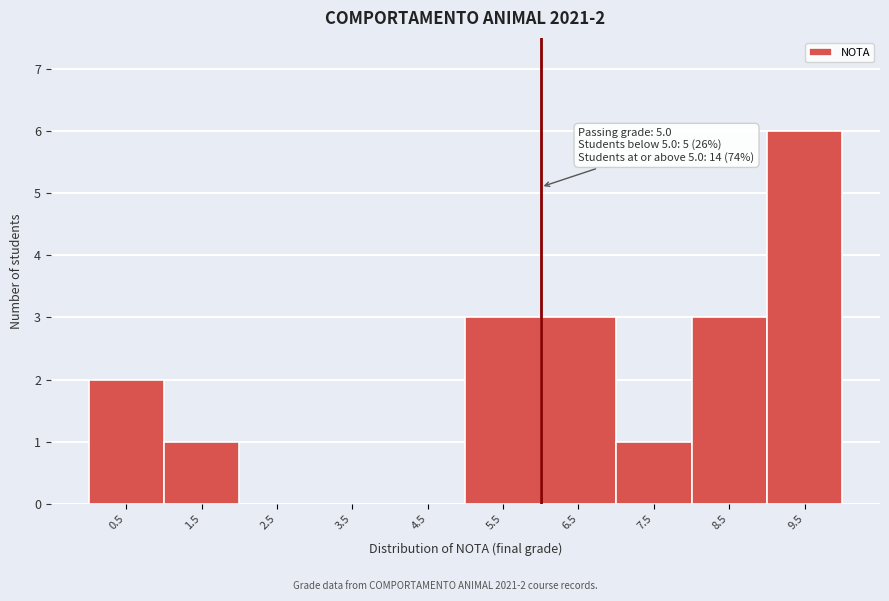

Which range on the x-axis has the tallest bar?

9 to 10